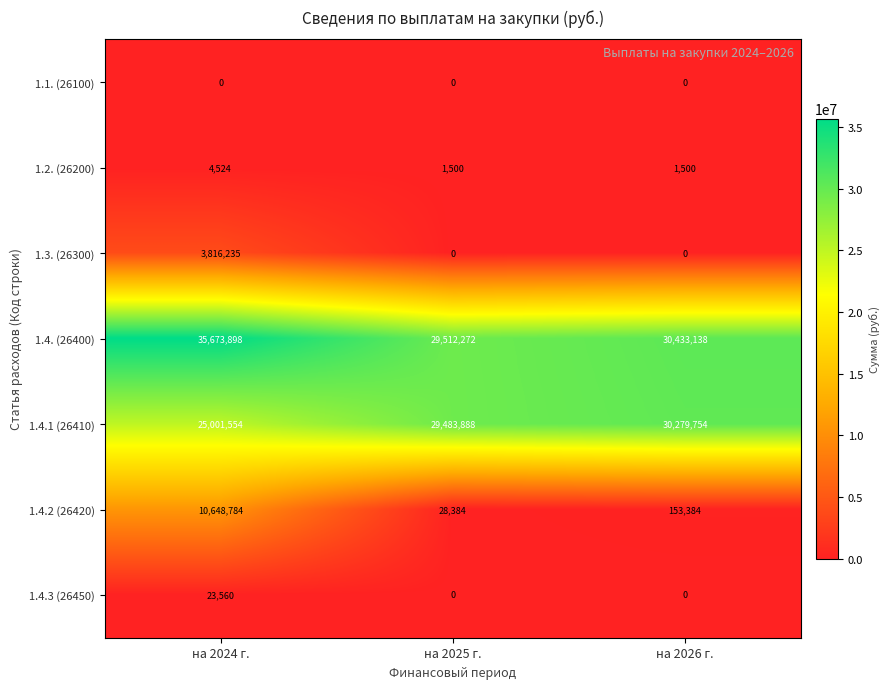

Between на 2024 г. and на 2025 г., which series saw the biggest shift?

1.4.2 (26420)